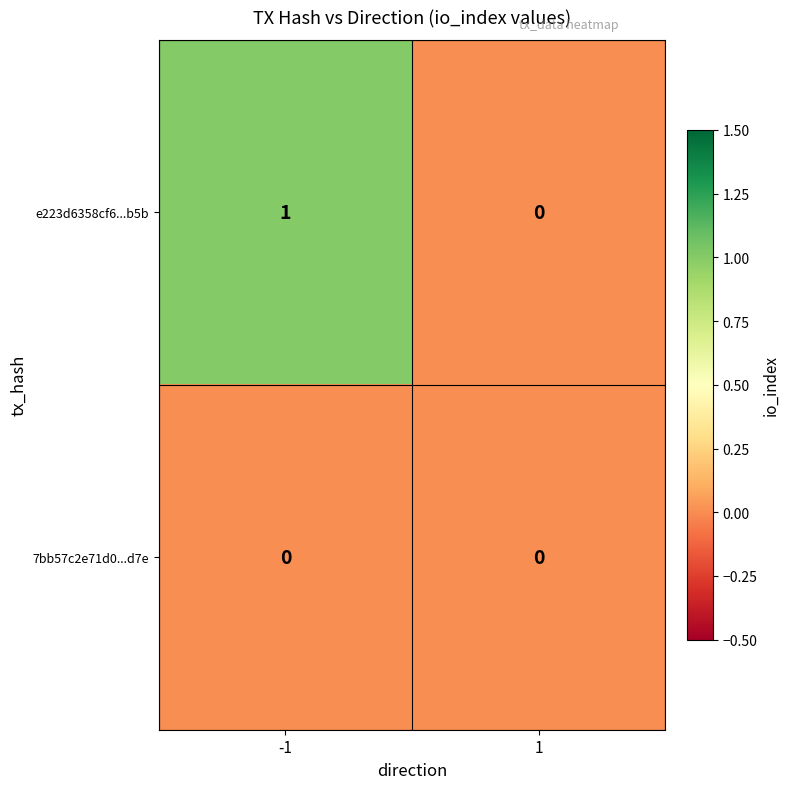

Is it true that e223d6358cf6...b5b equals 0 at 1?

True